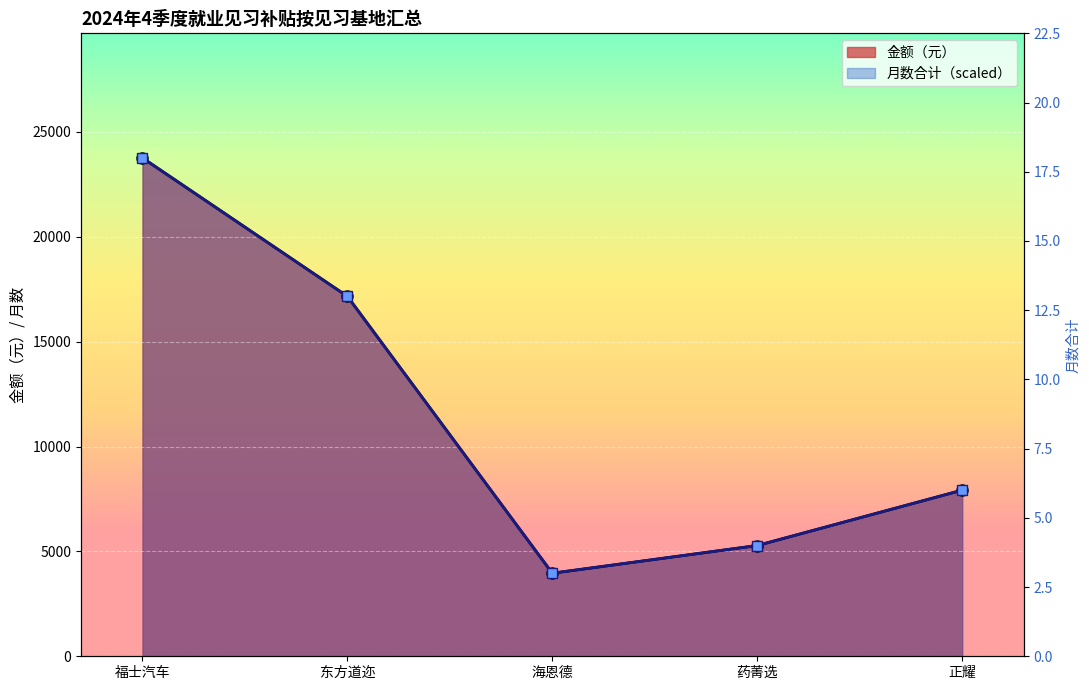

How many lines are shown in the chart?

2